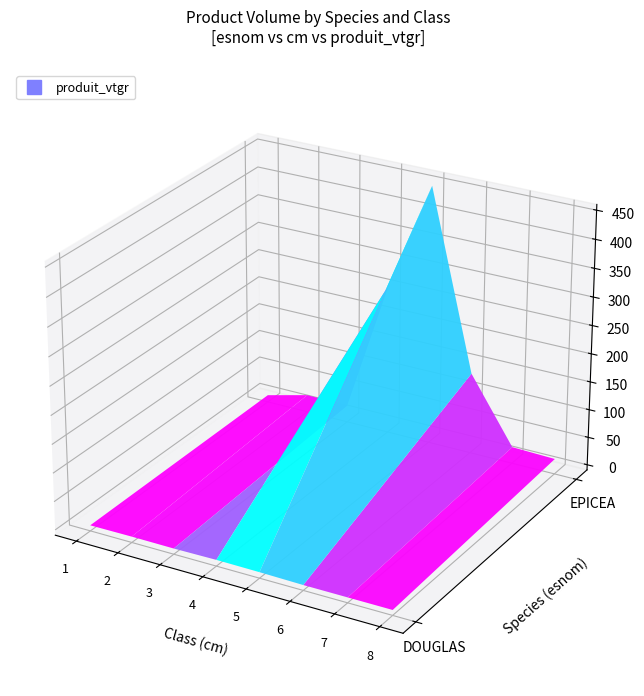

At which label is EPICEA closest to 226?

4